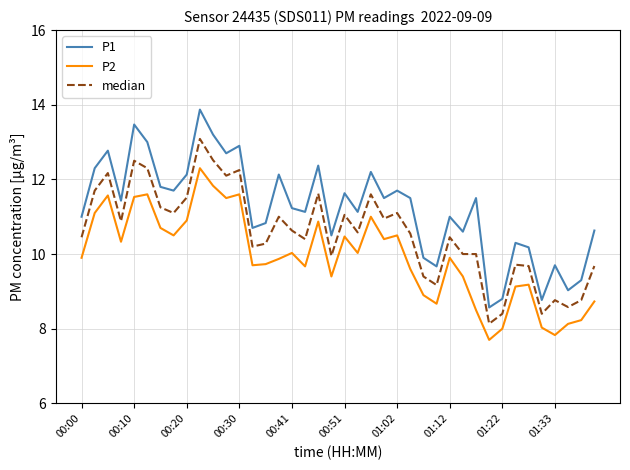

True or false: P1 and P2 cross at least once.

False